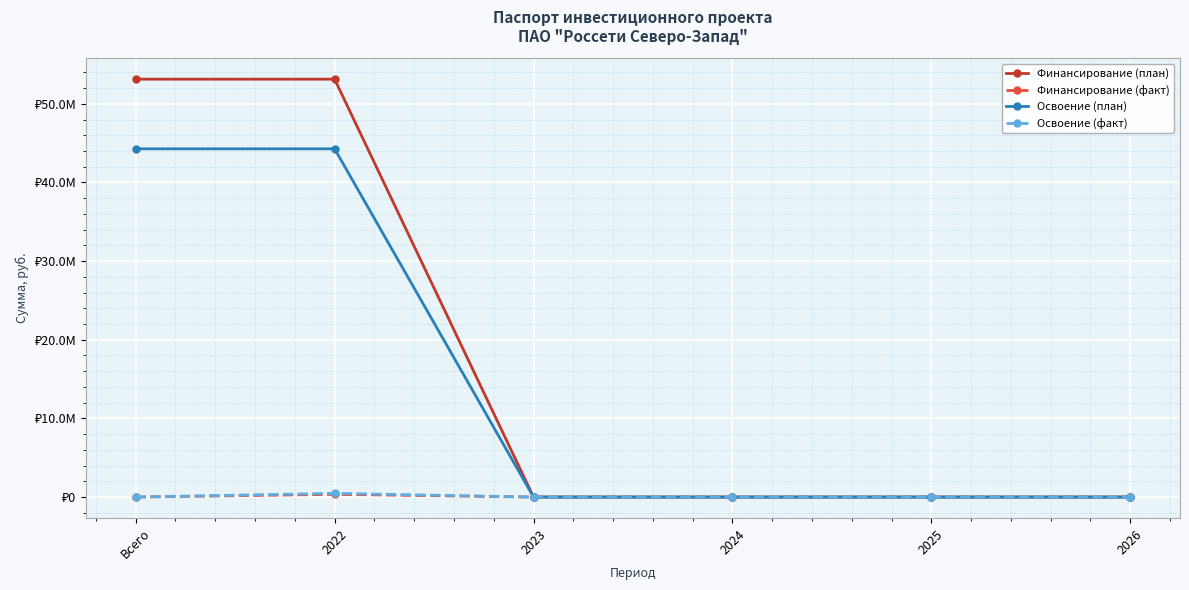

Which series has the widest spread of values?

Финансирование (план)